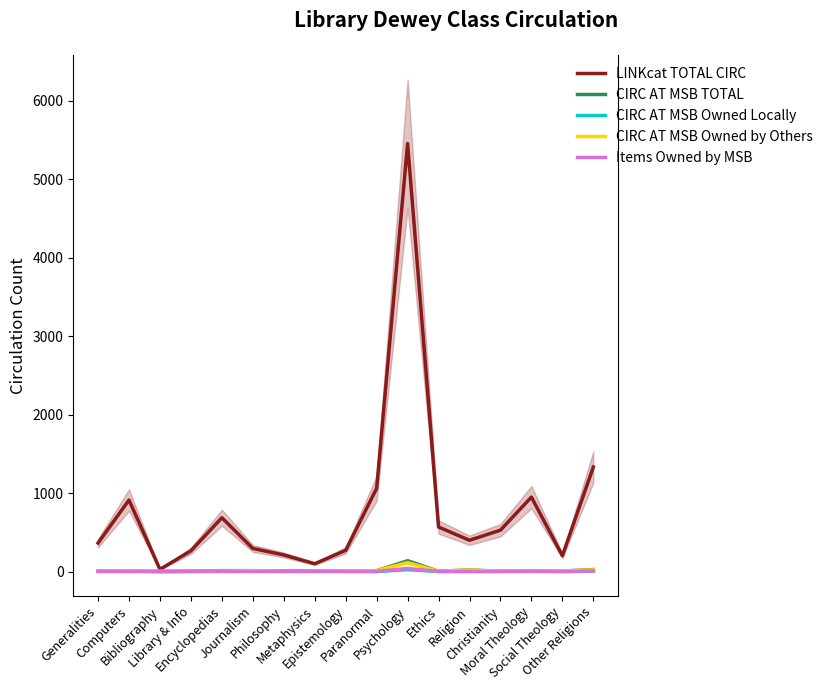

What is the average value of the Items Owned by MSB series?

4